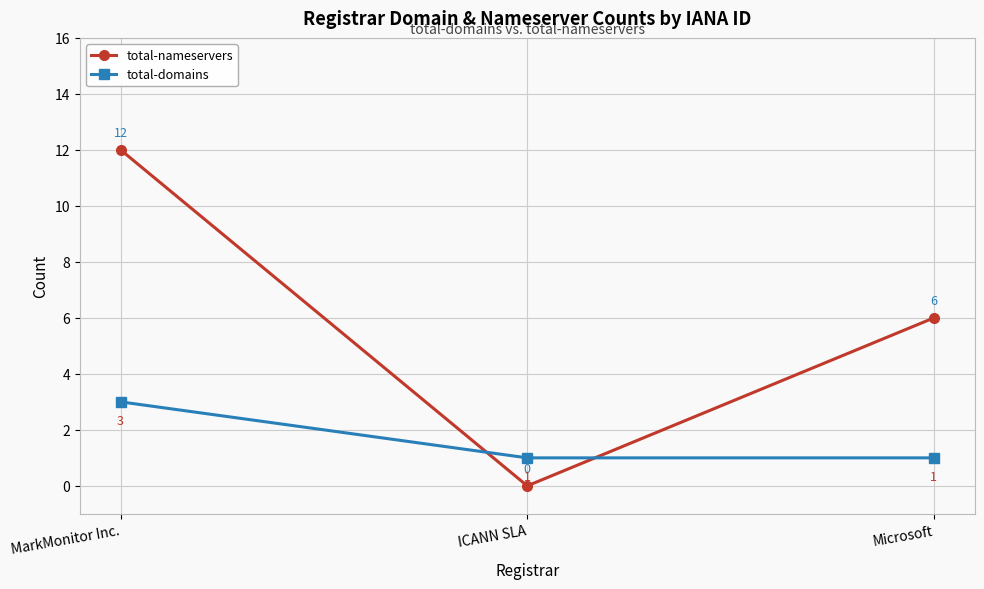

What is the maximum value for total-domains?

3